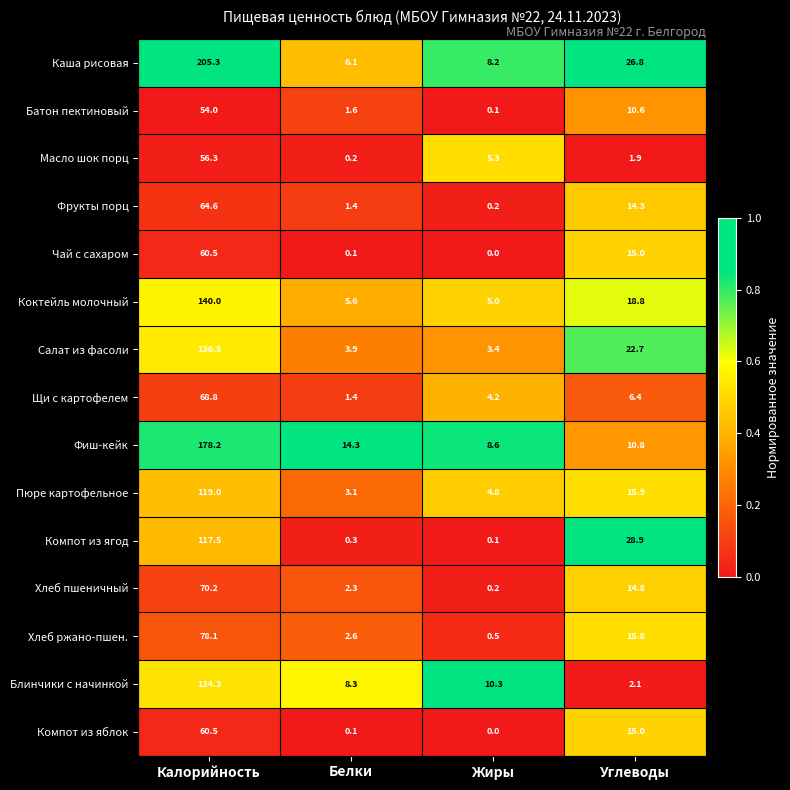

The Масло шок порц series shows 1.9 at Углеводы. True or false?

True